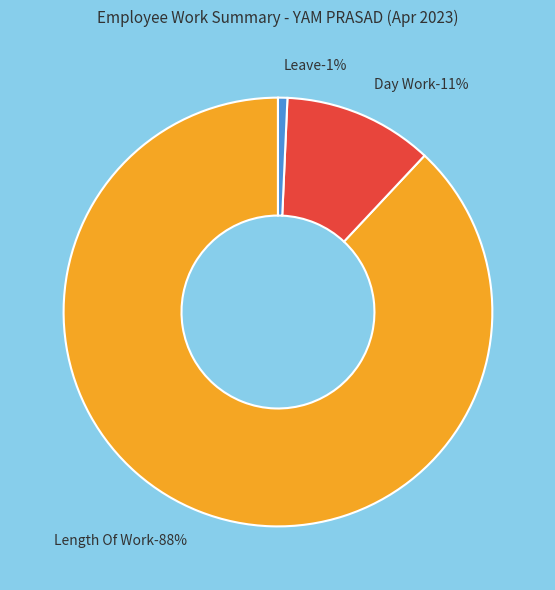

To the nearest percent, what percentage of the pie is Length Of Work?

88%